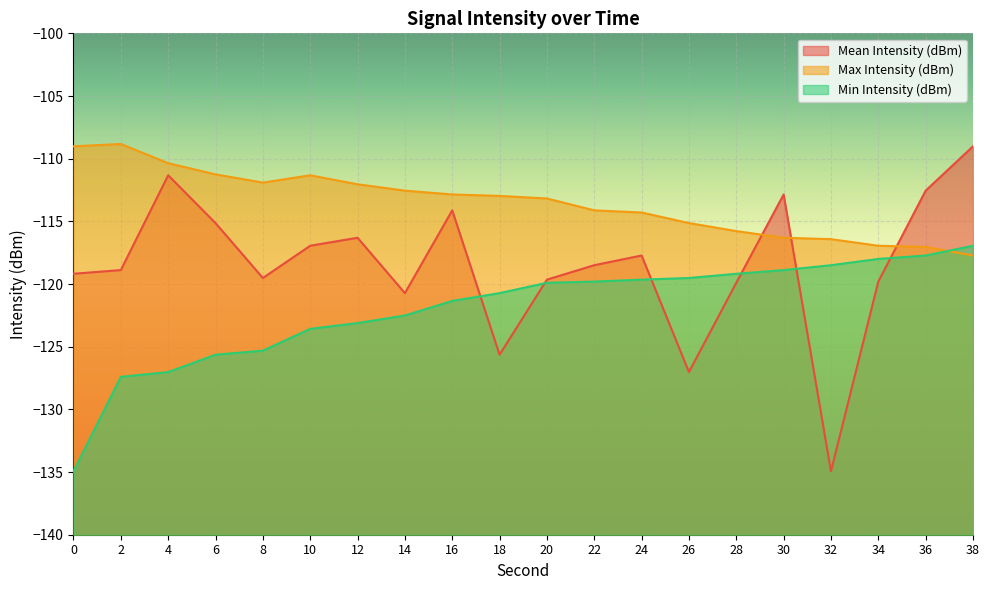

How many times do Max Intensity (dBm) and Min Intensity (dBm) cross each other?

1